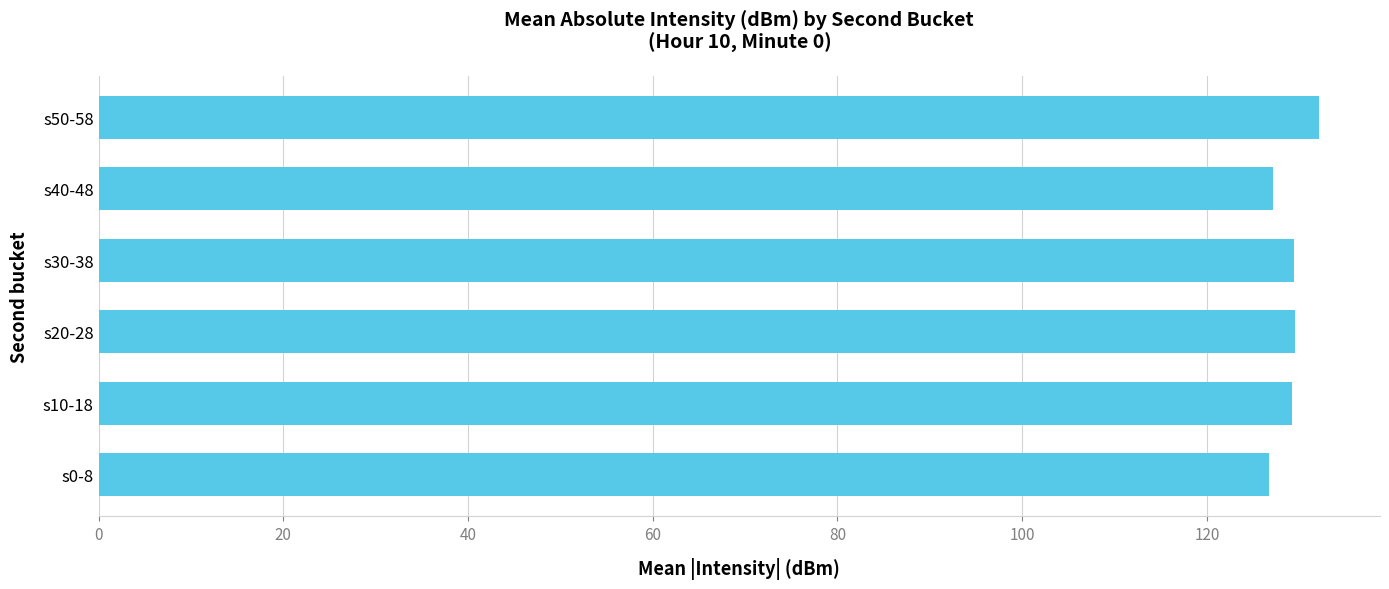

What is the average value?

129.0